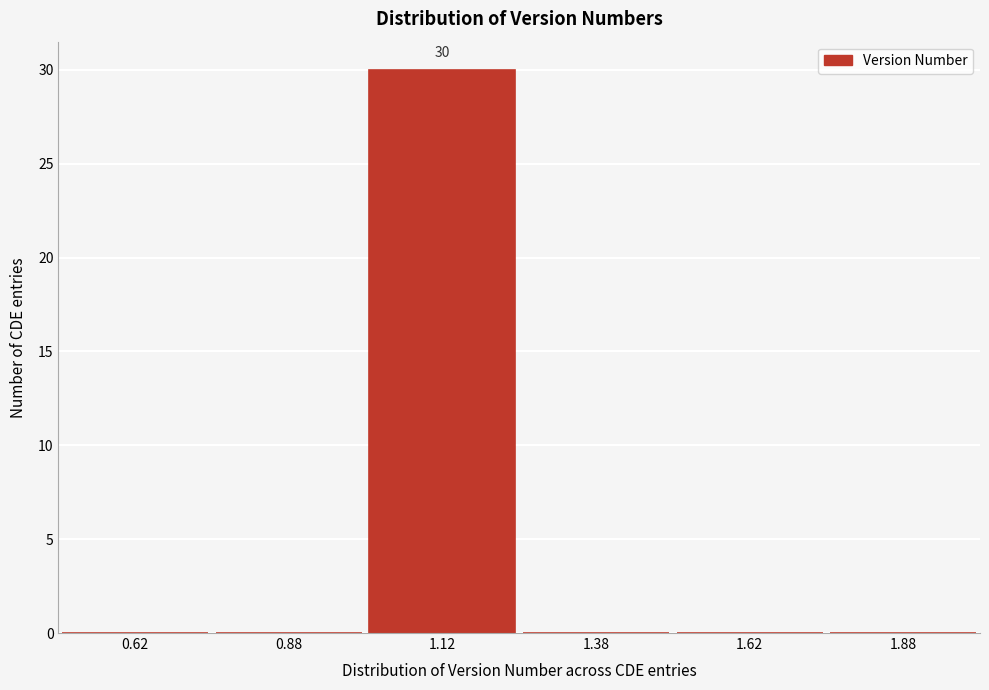

Which range on the x-axis has the tallest bar?

1.00 to 1.25